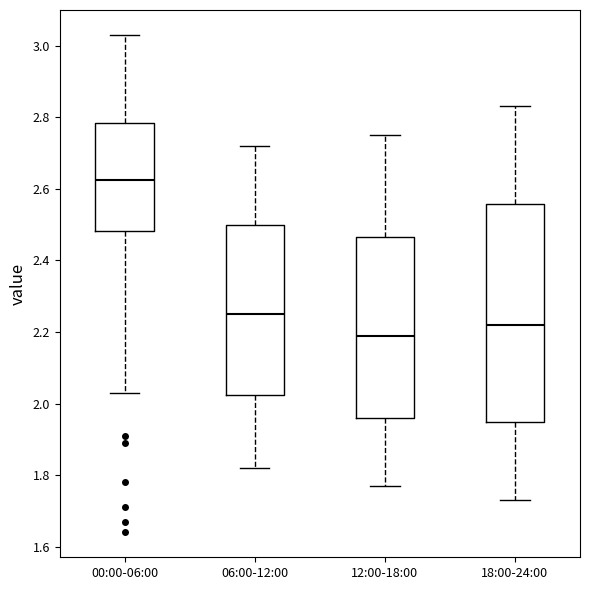

Comparing the boxes themselves (not the whiskers), which one is the tallest?

18:00-24:00